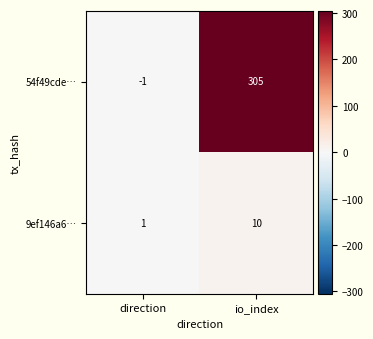

Which series changed the most between direction and io_index?

54f49cde…